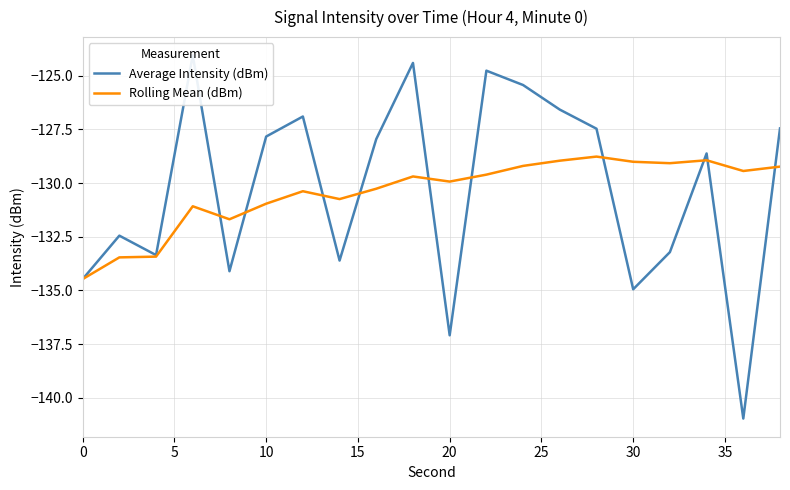

Reading left to right, list all the values displayed in this chart.

Average Intensity (dBm): -134.5	-132.4	-133.4	-124.0	-134.1	-127.8	-126.9	-133.6	-127.9	-124.4	-137.1	-124.8	-125.4	-126.6	-127.5	-134.9	-133.2	-128.6	-141.0	-127.4
Rolling Mean (dBm): -134.5	-133.5	-133.4	-131.1	-131.7	-131.0	-130.4	-130.7	-130.3	-129.7	-129.9	-129.6	-129.2	-129.0	-128.8	-129.0	-129.1	-128.9	-129.4	-129.2